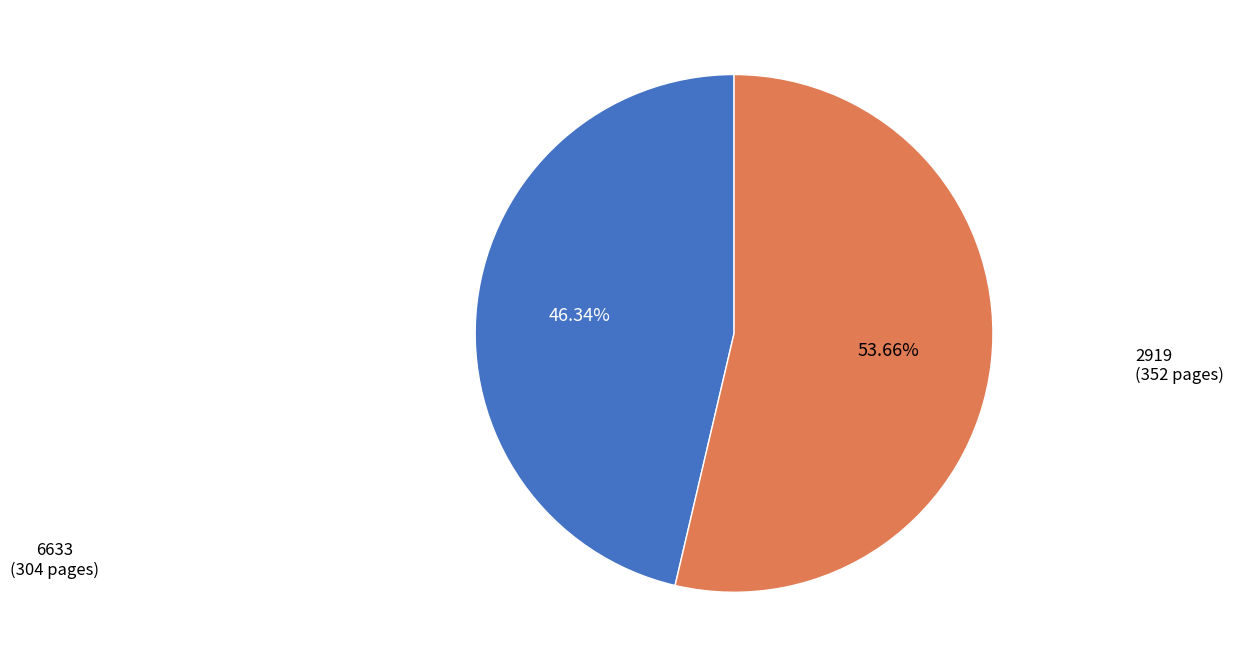

Does any single category account for the majority?

Yes